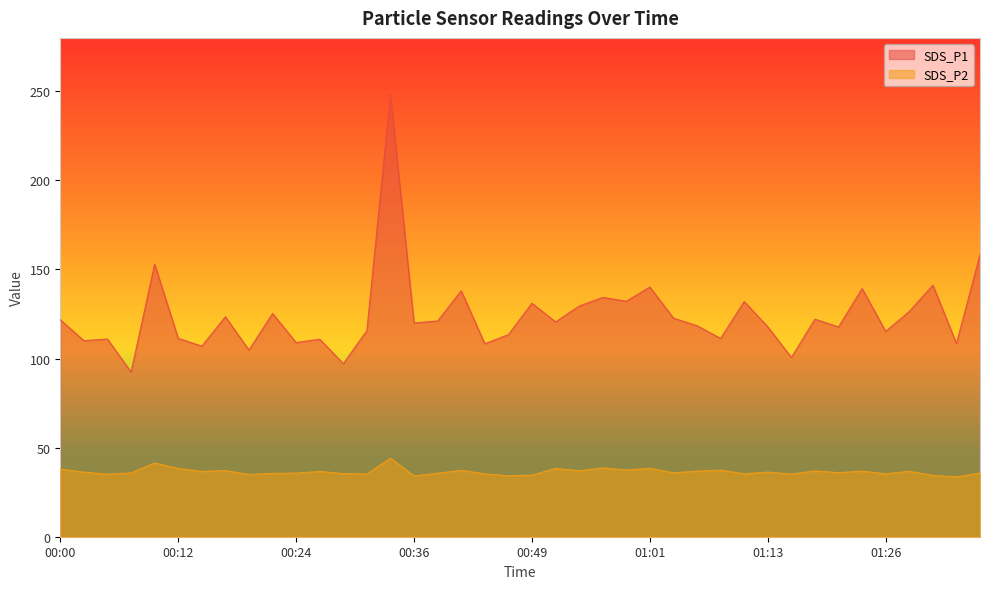

What position from the left is 00:39?

17